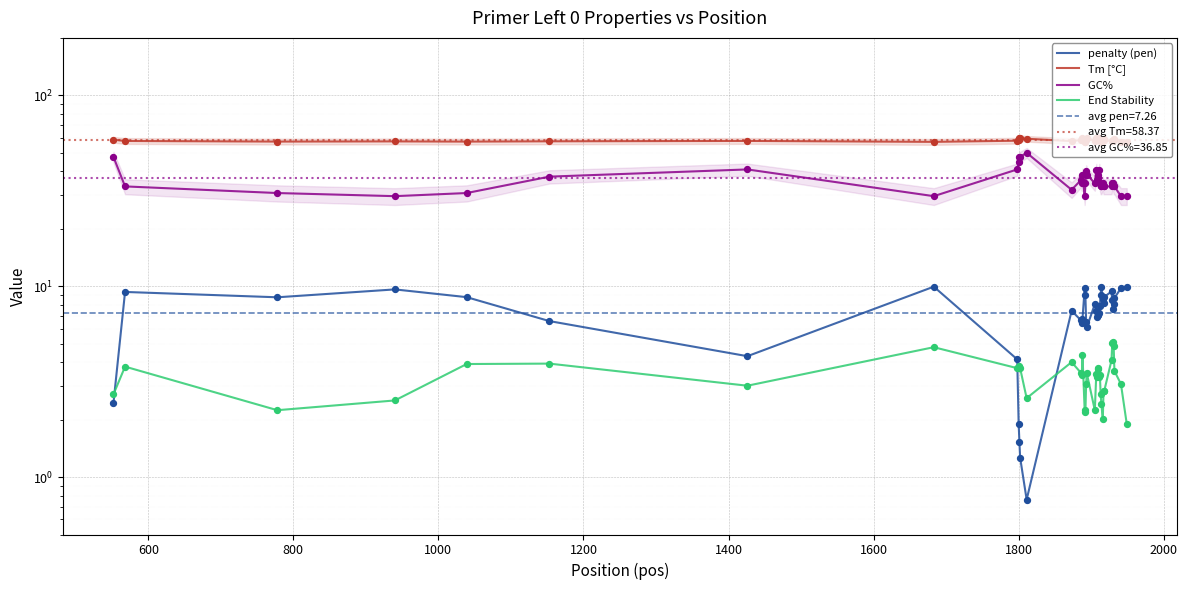

Is the value of GC%  at 16 greater than the value of Tm [°C] at 10?

No